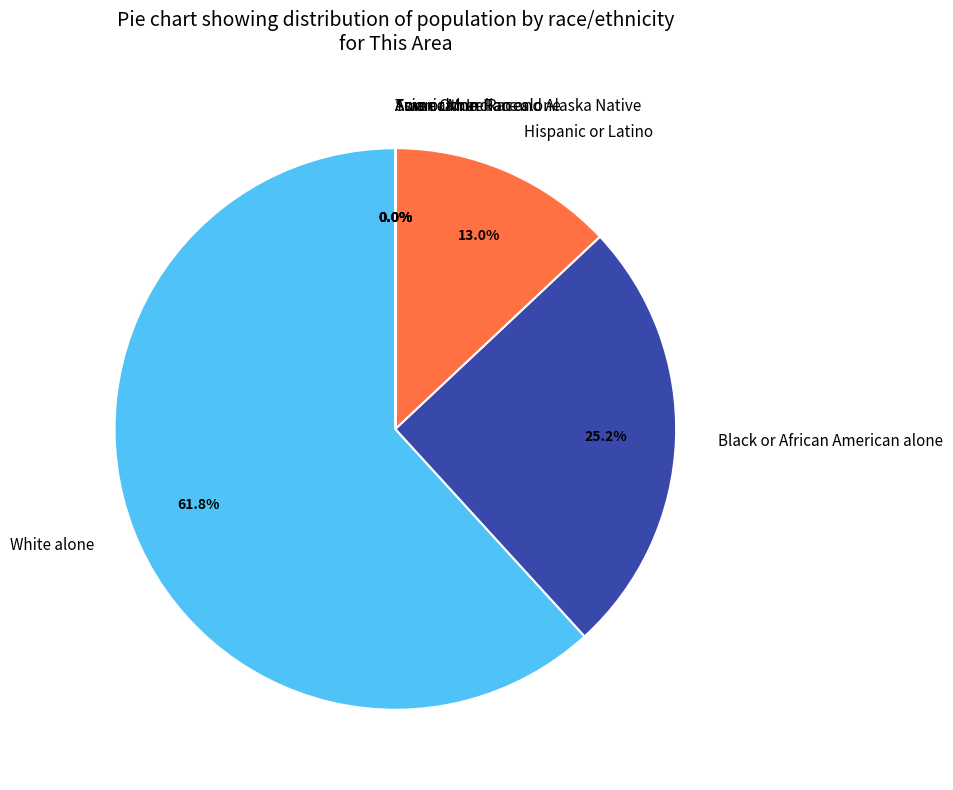

How much of the chart is everything except White alone?

38.2%